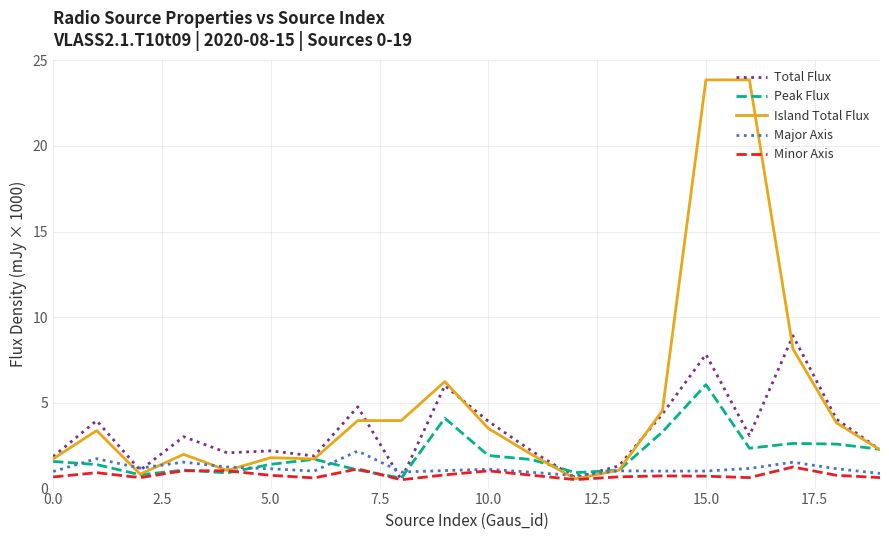

What is the minimum value for Peak Flux?

0.6